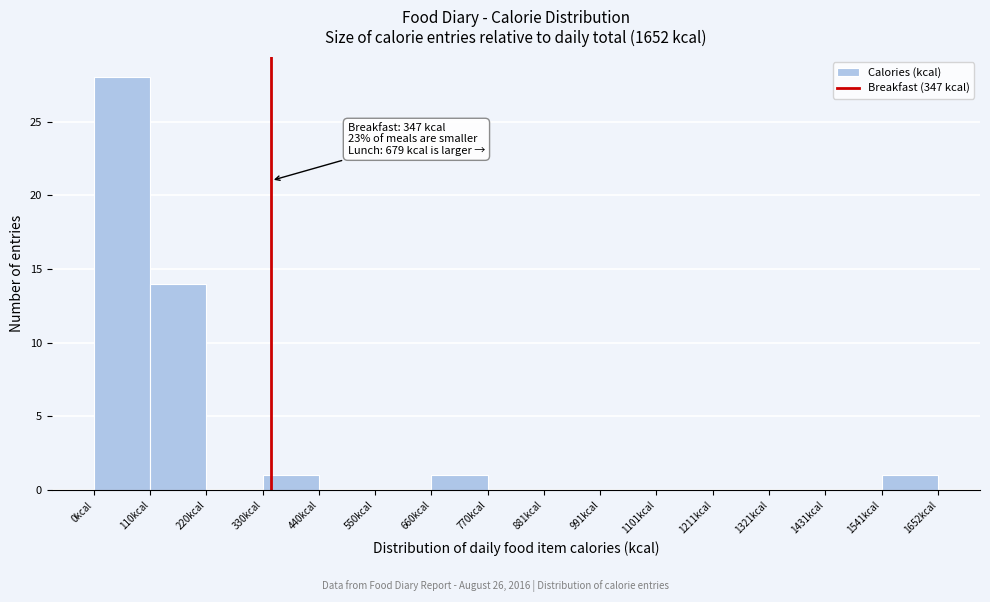

Over which range of the x-axis is the bar tallest?

0 to 120